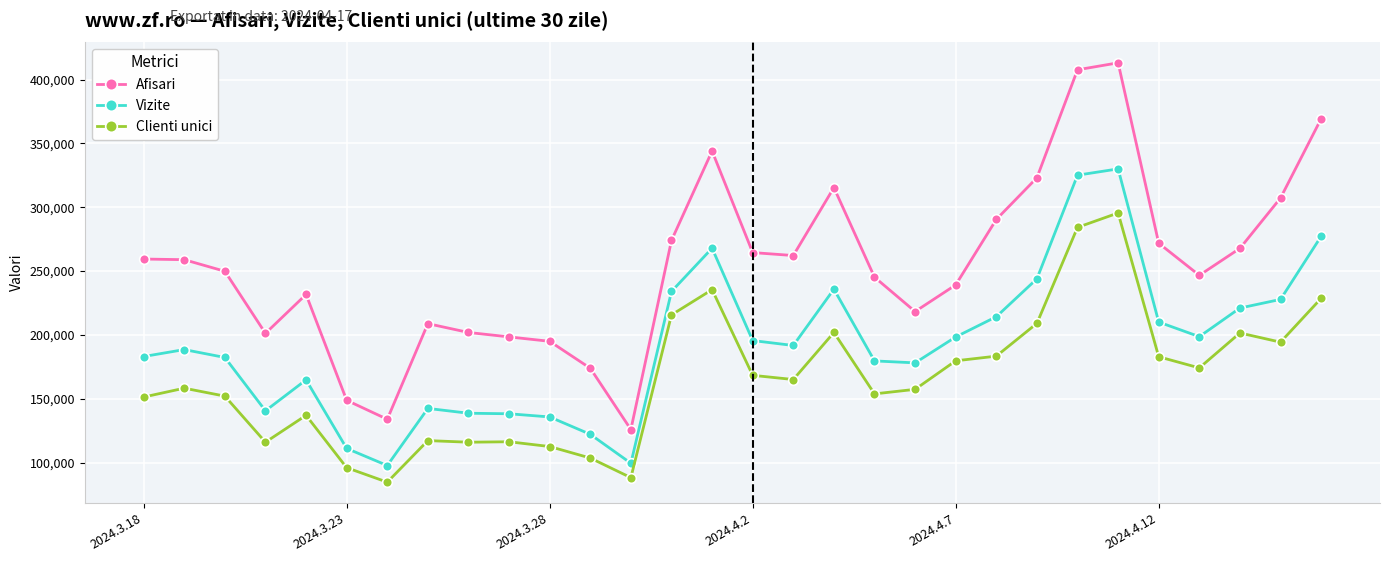

What is the value of the Afisari point at the 16th from the left?

264511